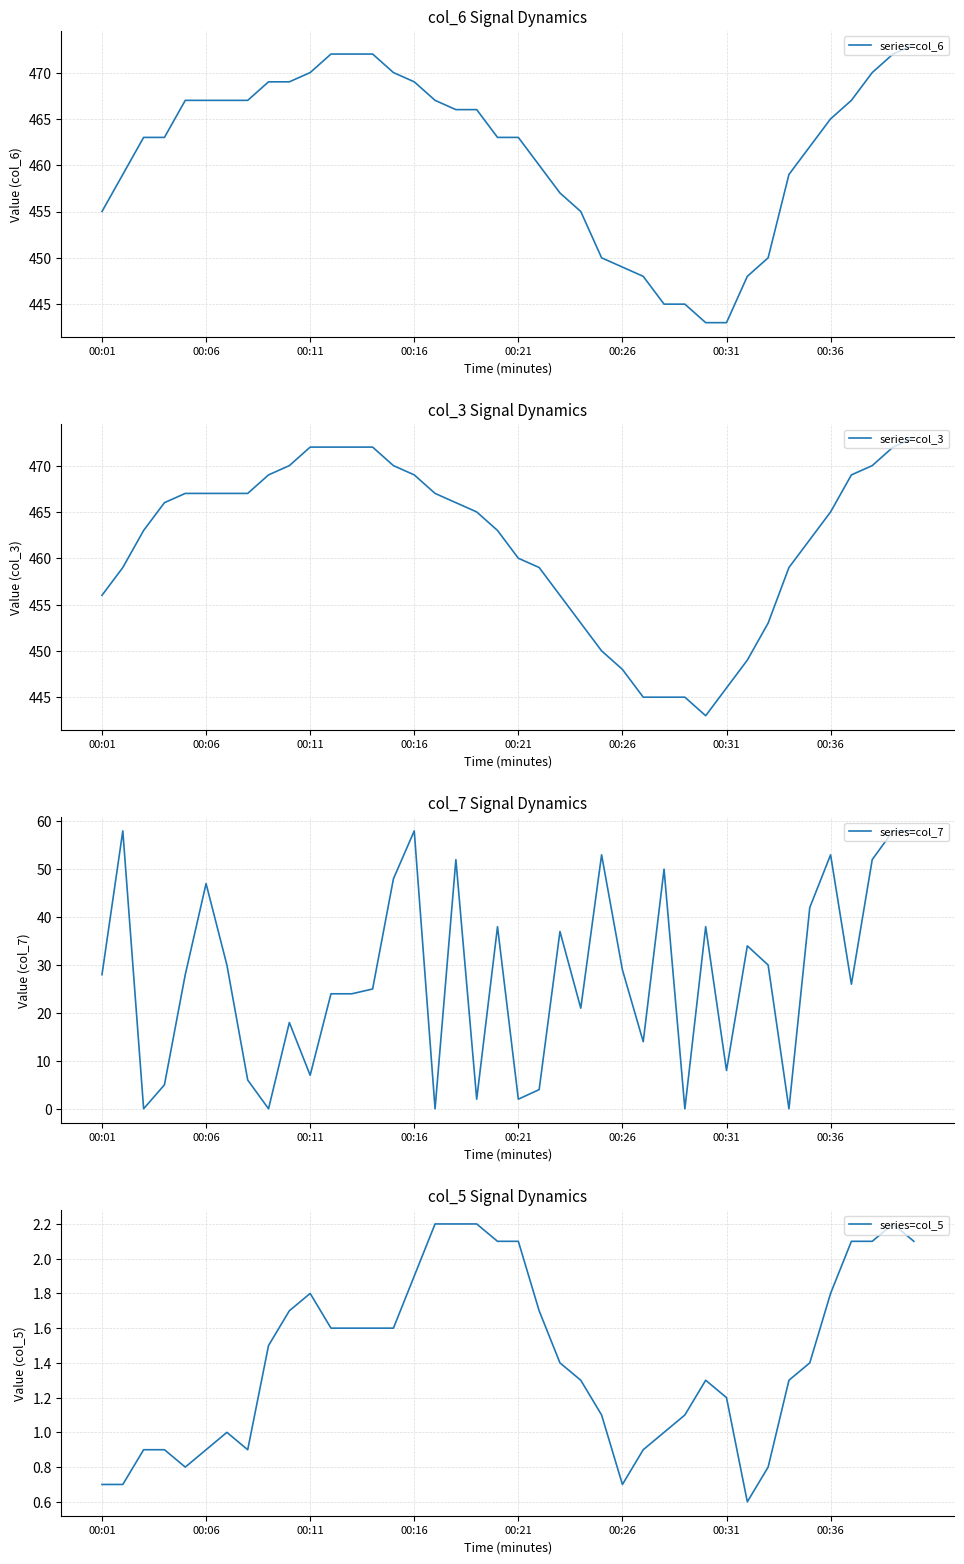

Is this an area chart (filled region under the line)?

No